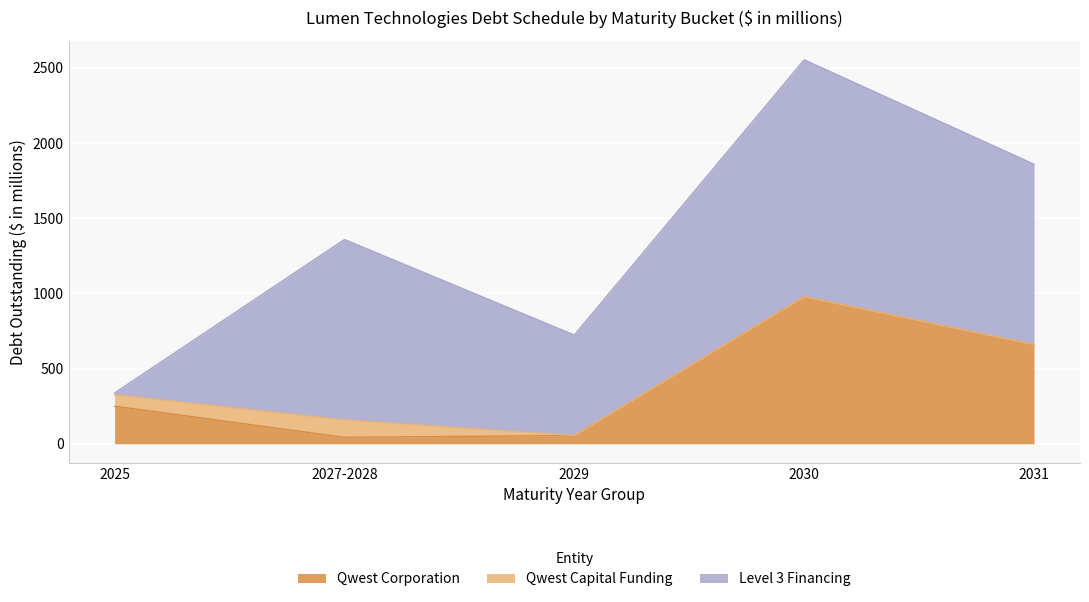

Reading right to left, list all the values displayed in this chart.

Qwest Corporation: 2031=660	2030=978	2029=55	2027-2028=43	2025=250
Qwest Capital Funding: 2031=0	2030=0	2029=0	2027-2028=116	2025=76
Level 3 Financing: 2031=1199	2030=1575	2029=668	2027-2028=1199	2025=12